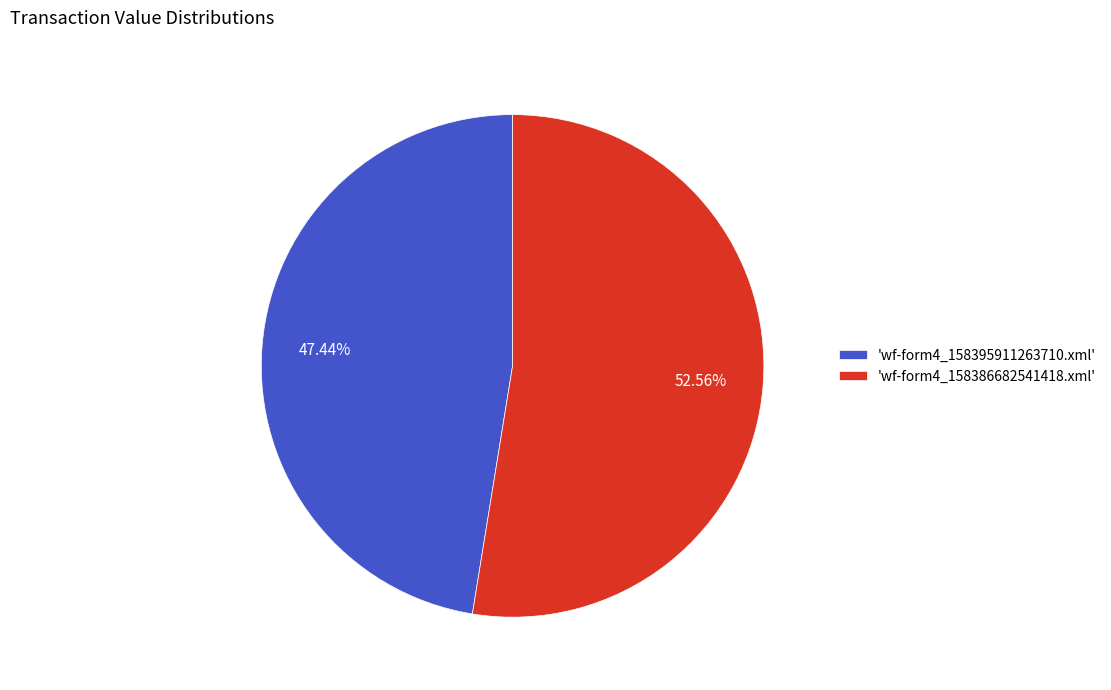

Rank the categories by value from lowest to highest.

'wf-form4_158395911263710.xml', 'wf-form4_158386682541418.xml'